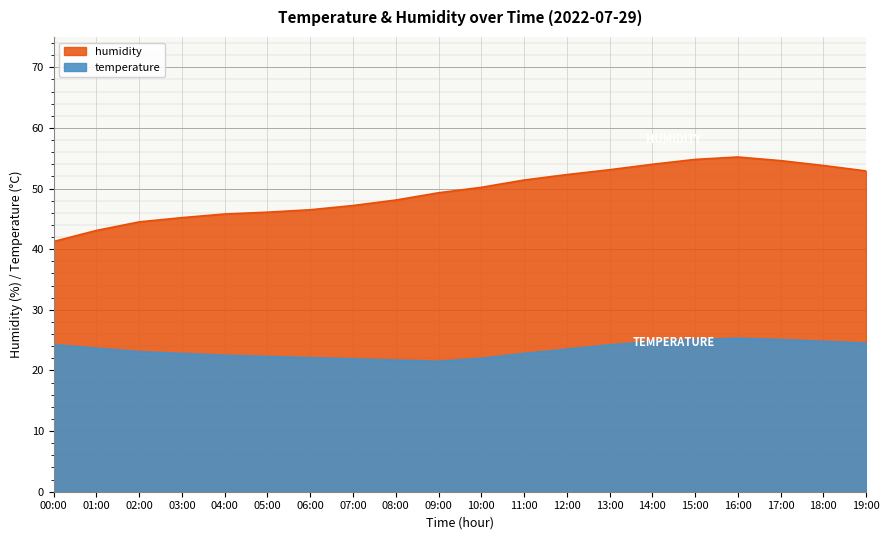

Read the humidity value at 06:00.

46.5